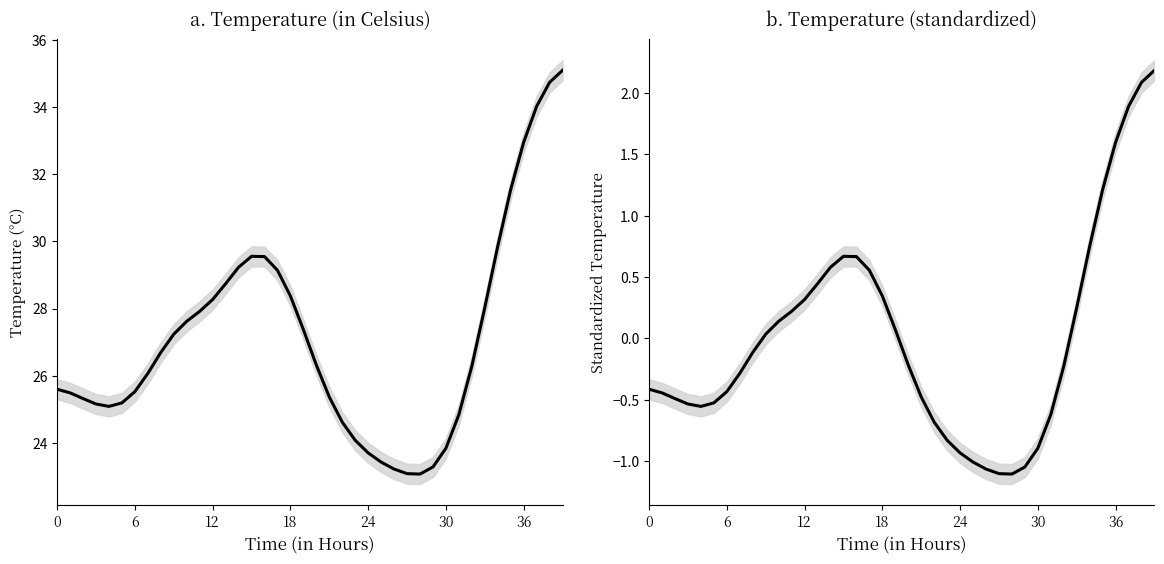

What is the label of the 22nd point from the left?

21